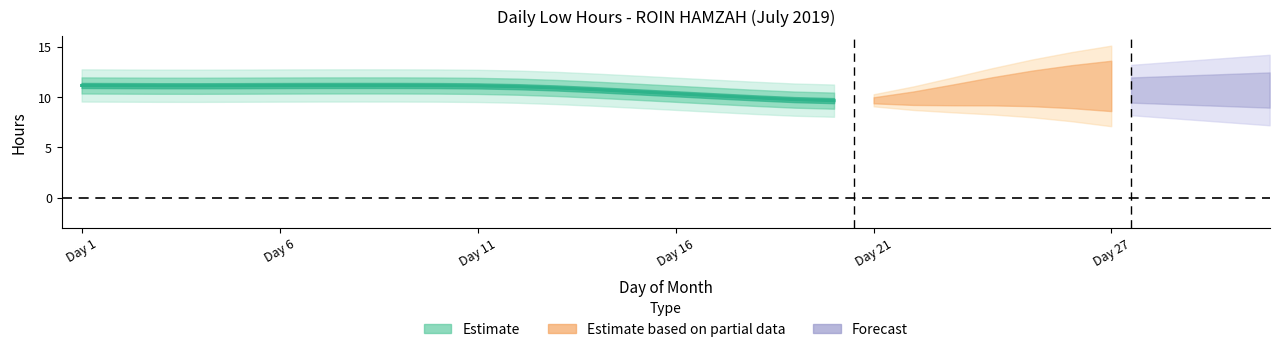

What is the sum of all values?

215.1